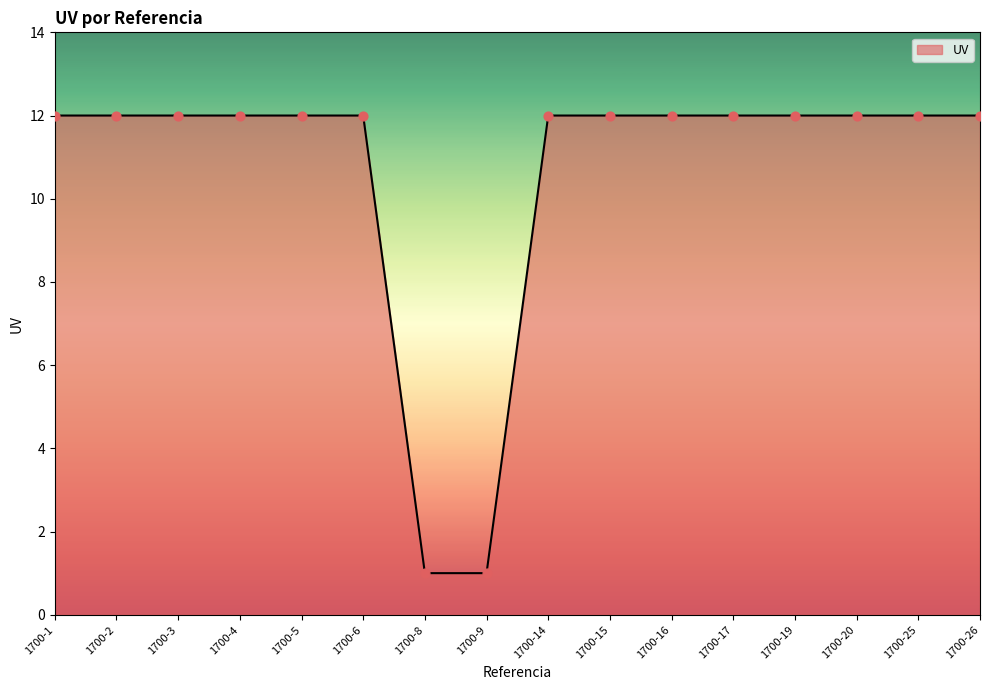

Approximately how many times larger is the value at 1700-6 compared to 1700-25?

1.0